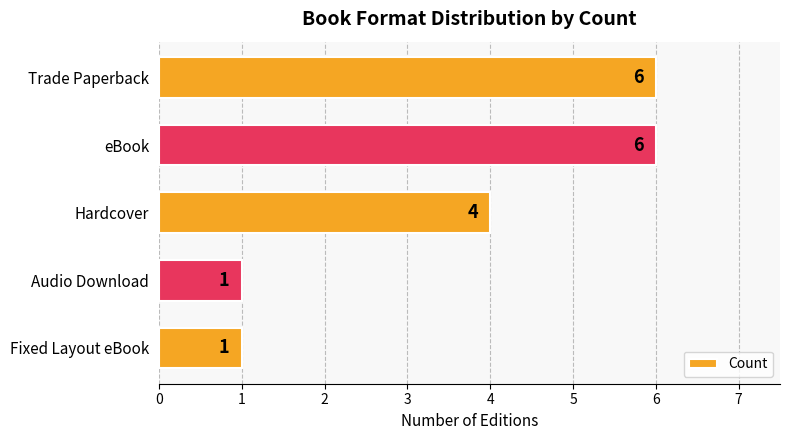

Count the values in the range 1 to 6.

5